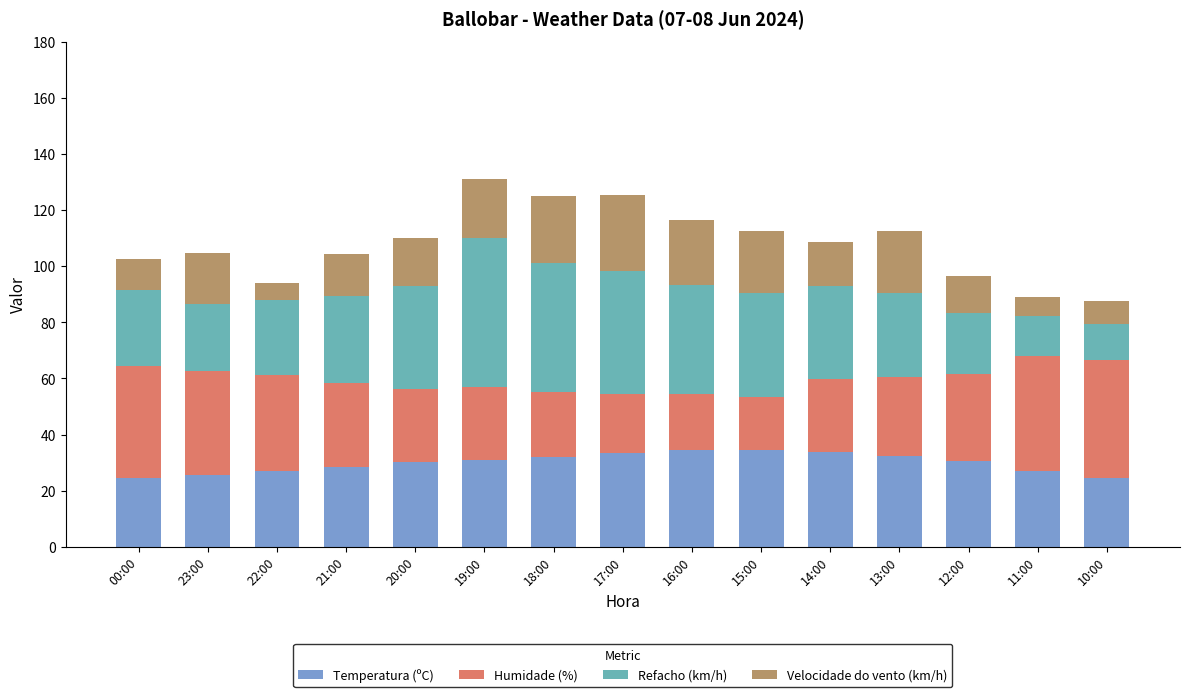

What is the total value across all series at 12:00?

96.4